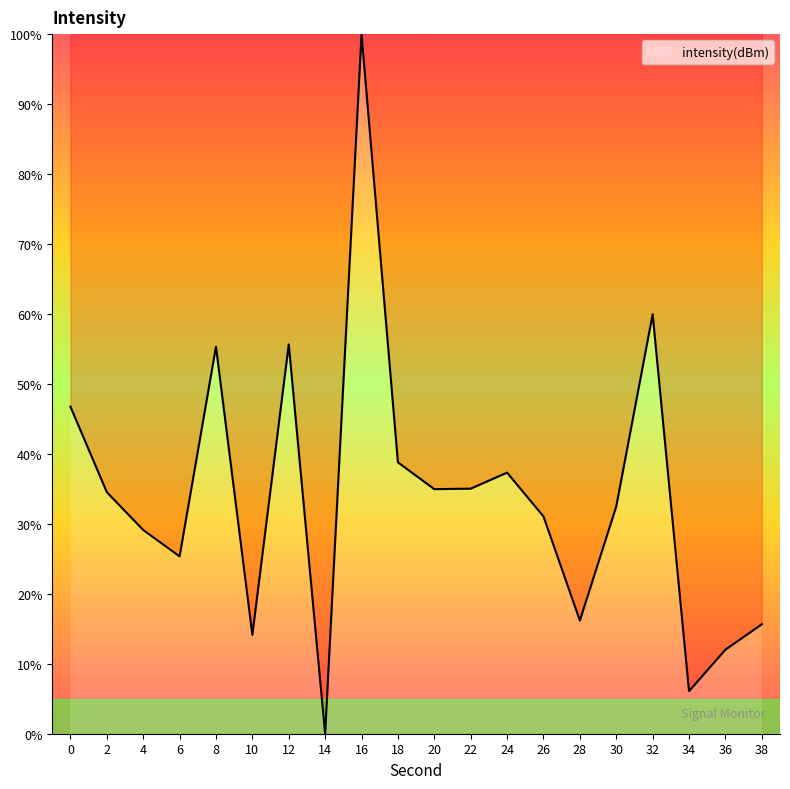

True or false: the data shows 100.0 at 16.

True